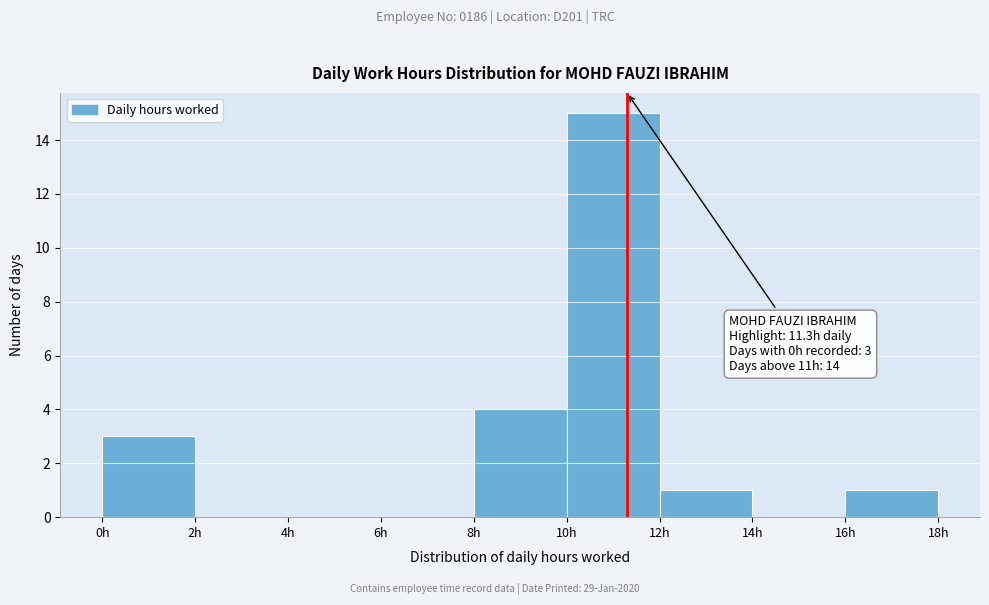

Which range on the x-axis has the tallest bar?

10 to 12